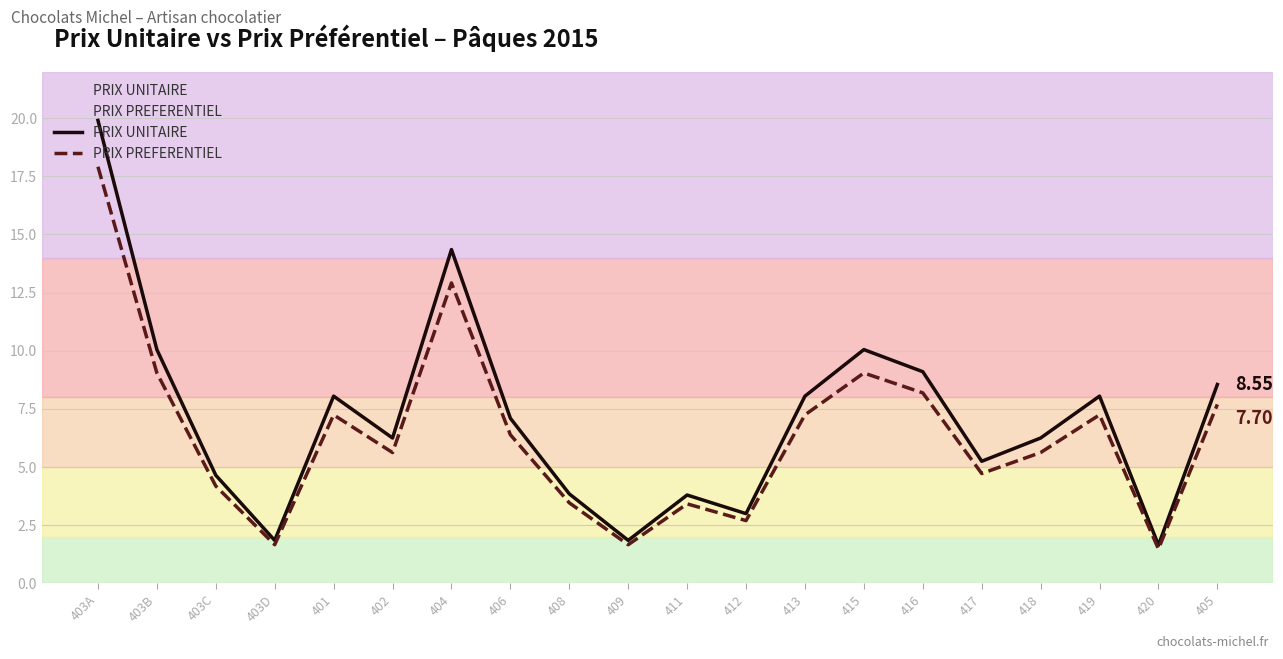

At 406, list the series in order from largest to smallest.

PRIX UNITAIRE, PRIX PREFERENTIEL